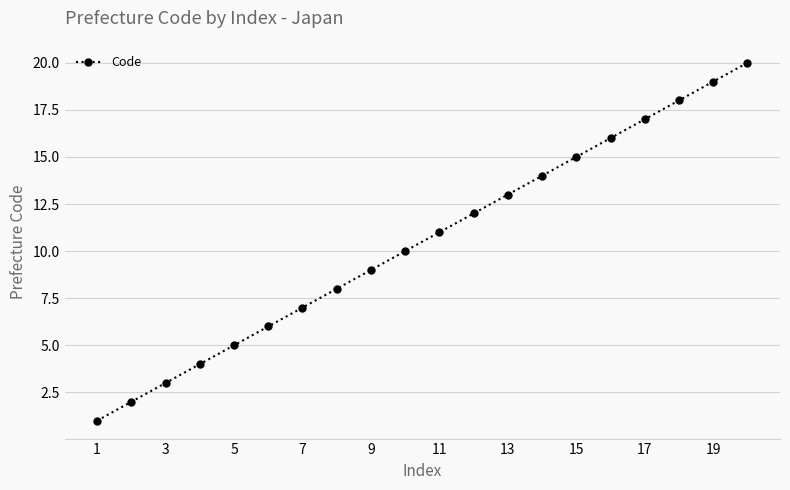

What is the difference between the maximum and second lowest values?

18